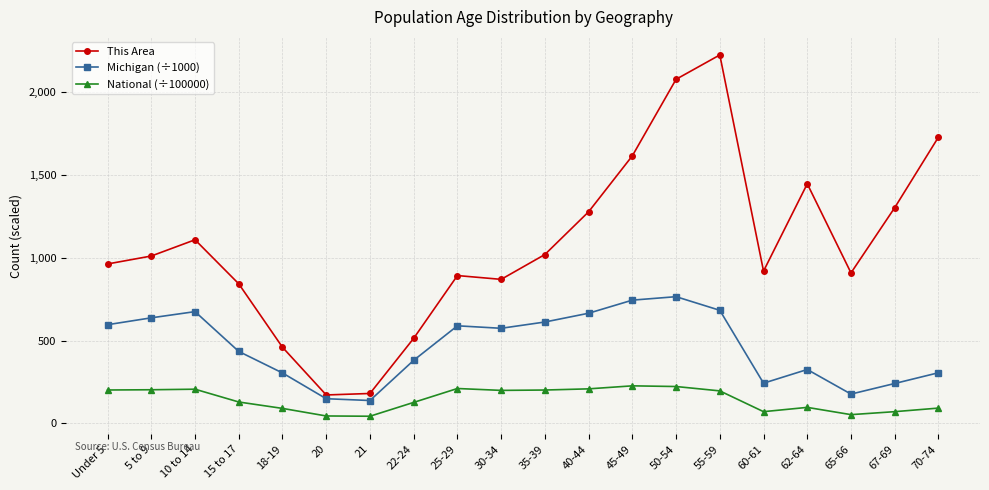

What is the difference between the highest and lowest values at 5 to 9?

807.5